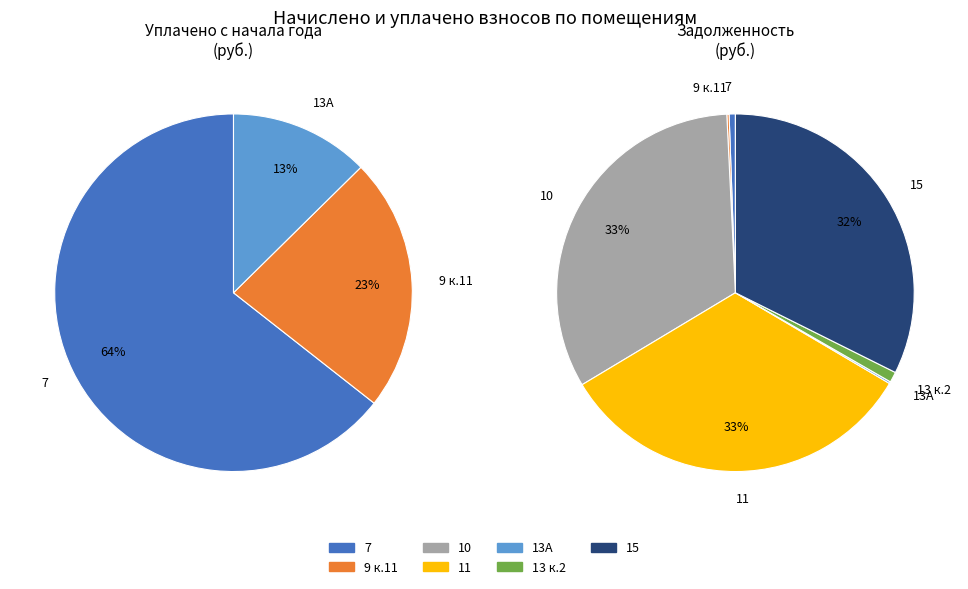

Do 7 and 15 together represent more than half of the pie?

Yes